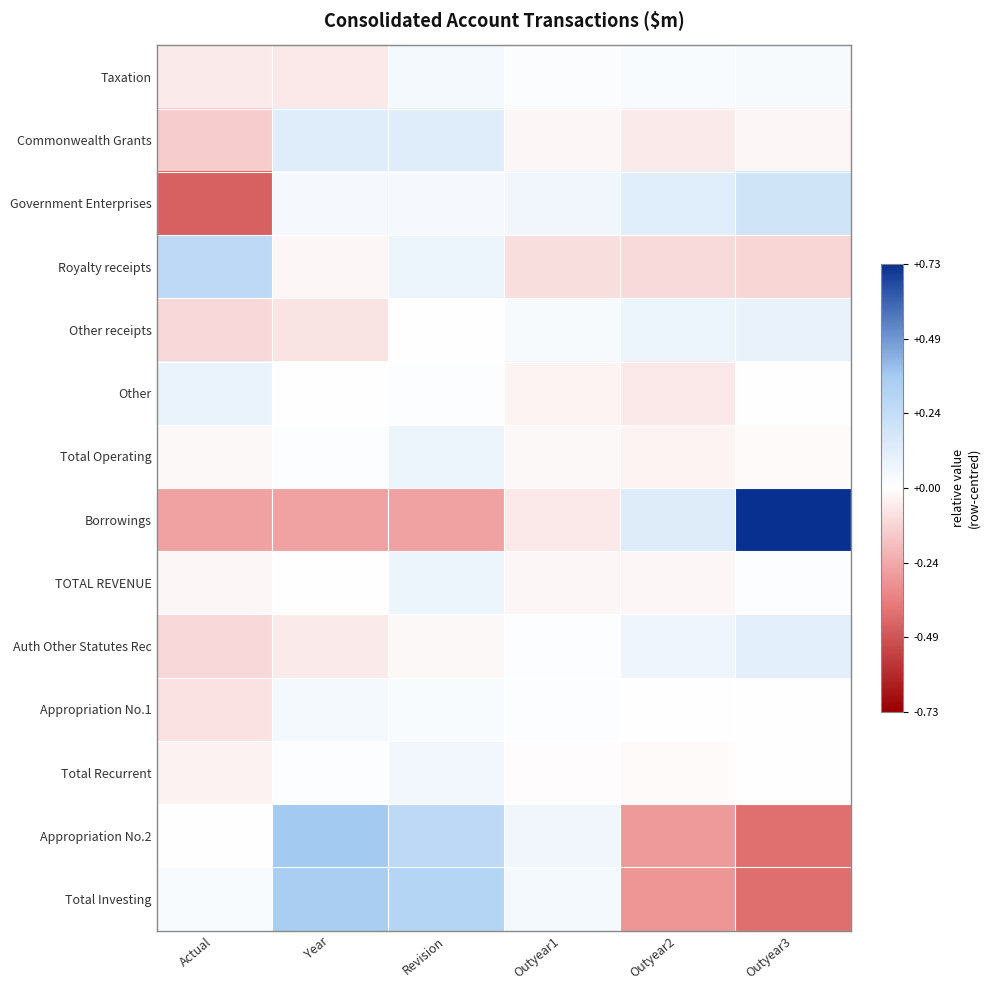

At how many categories does at least one series exceed 0?

6